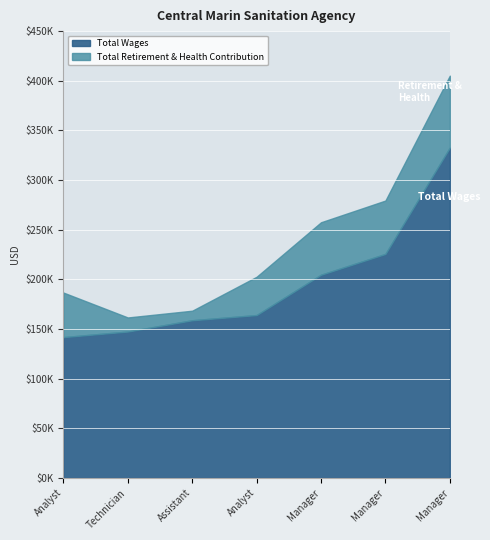

Is it true that Total Retirement & Health Contribution equals 14156 at Personnel & Accounting Technician?

True